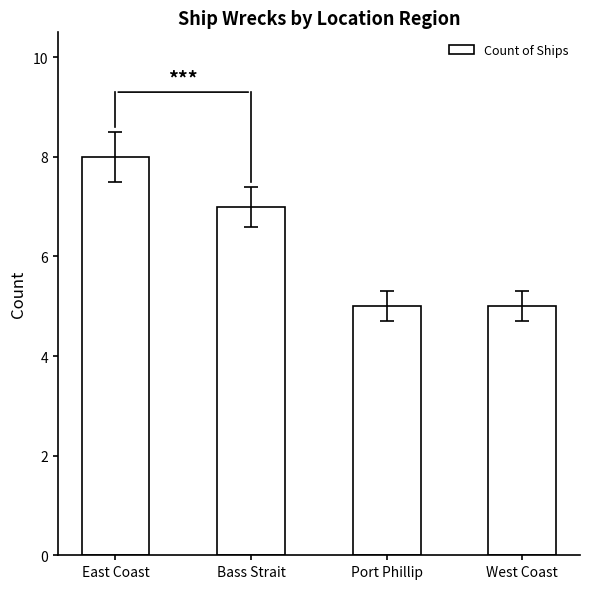

At which label does the data first exceed 7?

East Coast